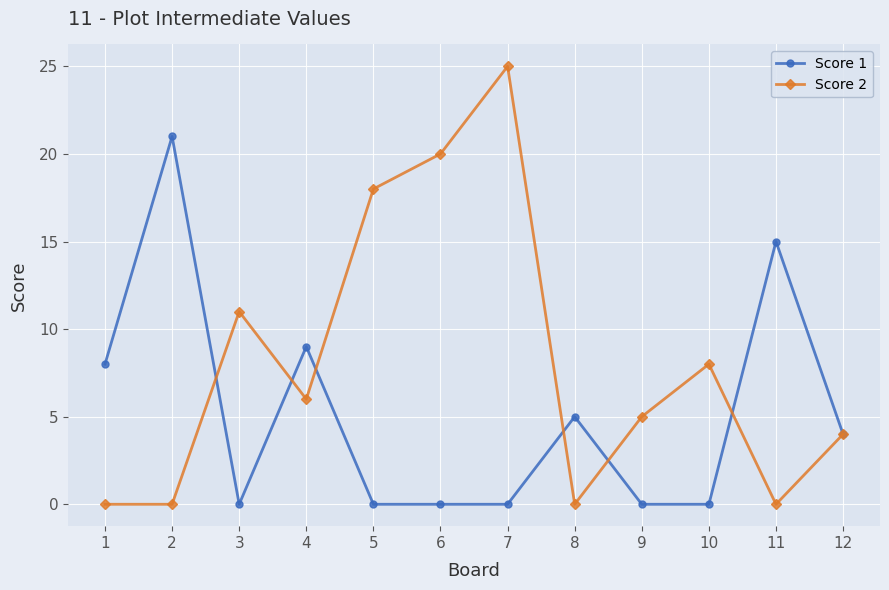

Is it true that Score 1 equals 0 at 7?

True